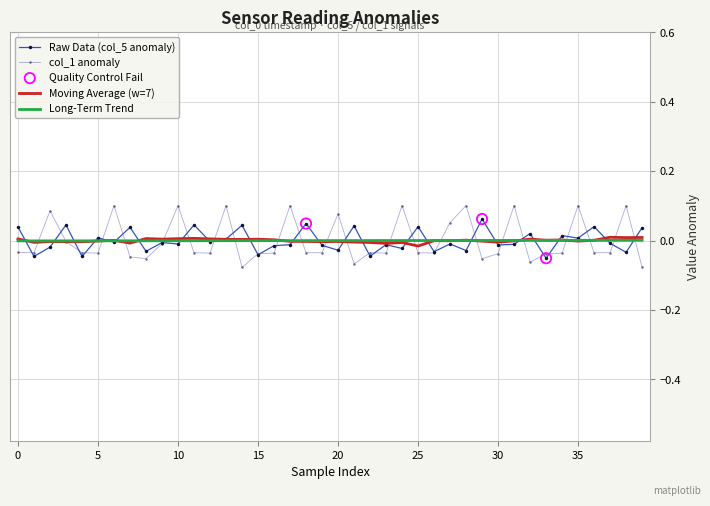

Which series has the widest spread of values?

col_1 anomaly